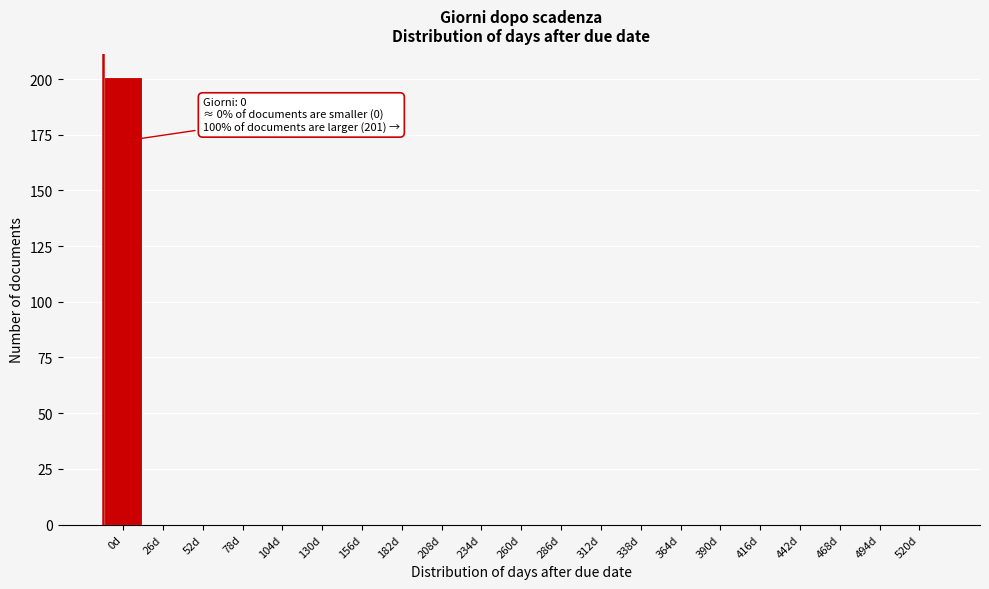

Reading left to right, list all the values displayed in this chart.

0d=201	26d=0	52d=0	78d=0	104d=0	130d=0	156d=0	182d=0	208d=0	234d=0	260d=0	286d=0	312d=0	338d=0	364d=0	390d=0	416d=0	442d=0	468d=0	494d=0	520d=0